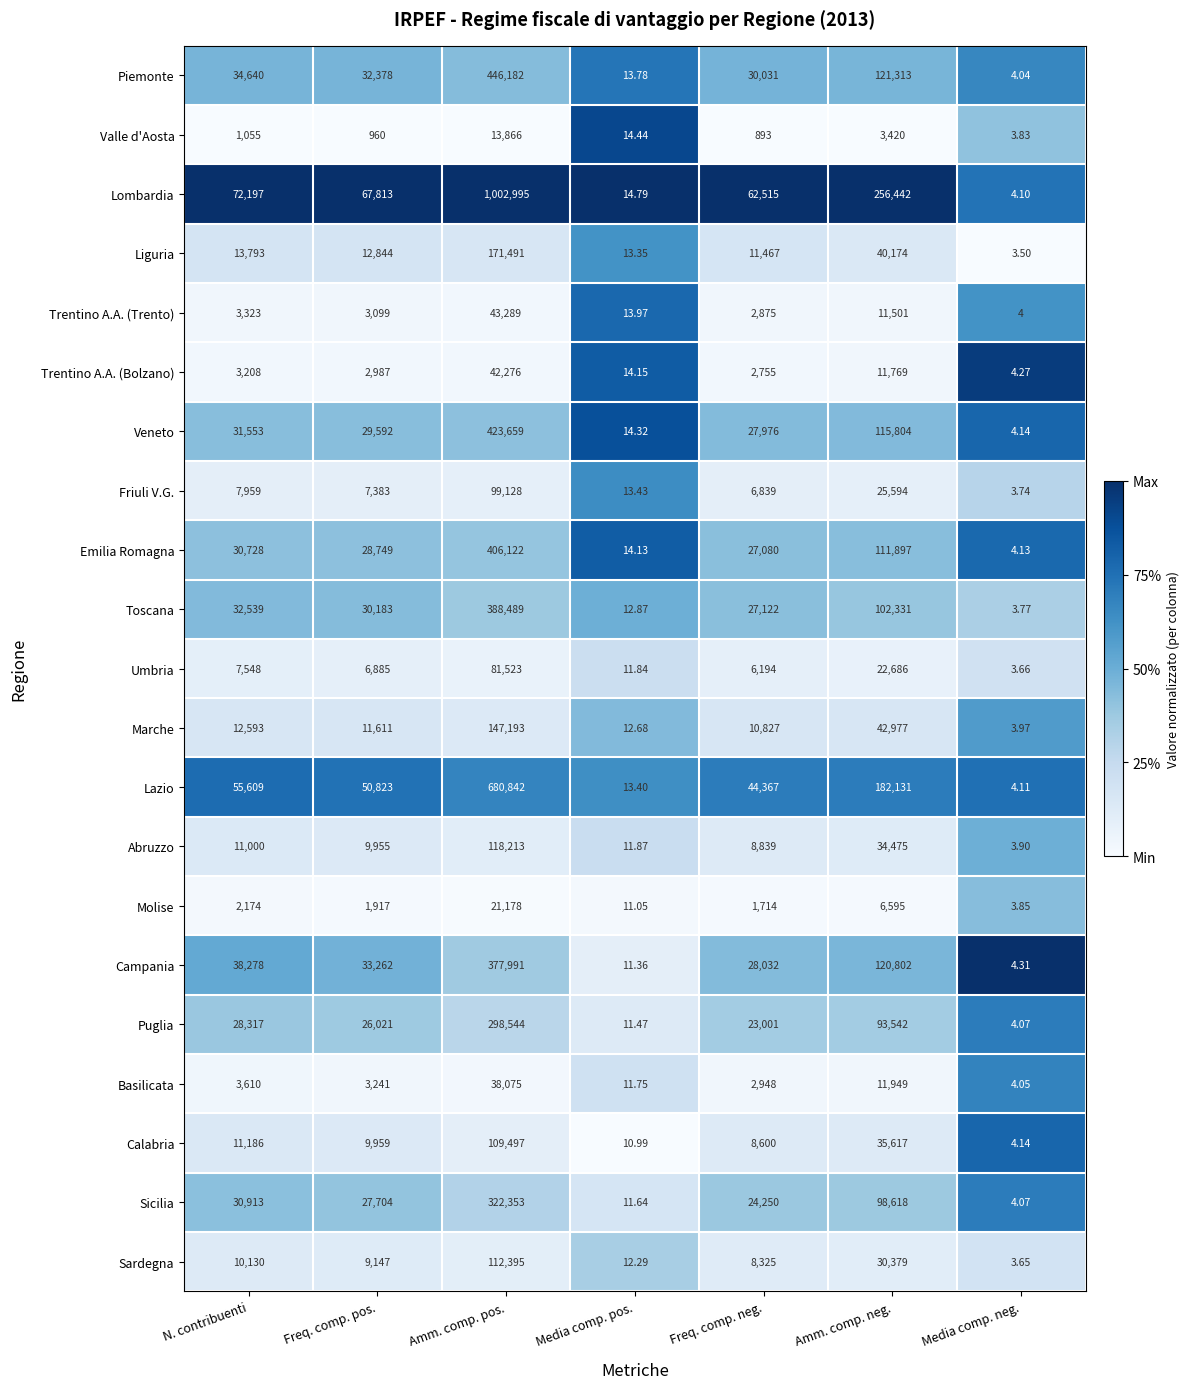

Which series has the largest range (max minus min)?

Lombardia